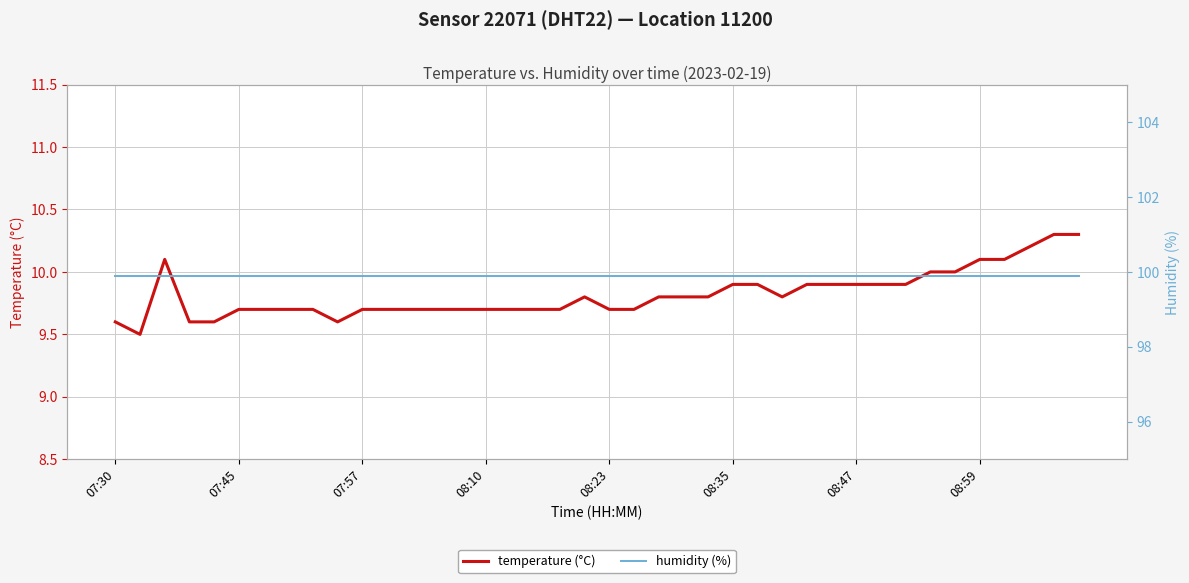

True or false: humidity (%) and temperature (°C) intersect in this chart.

False